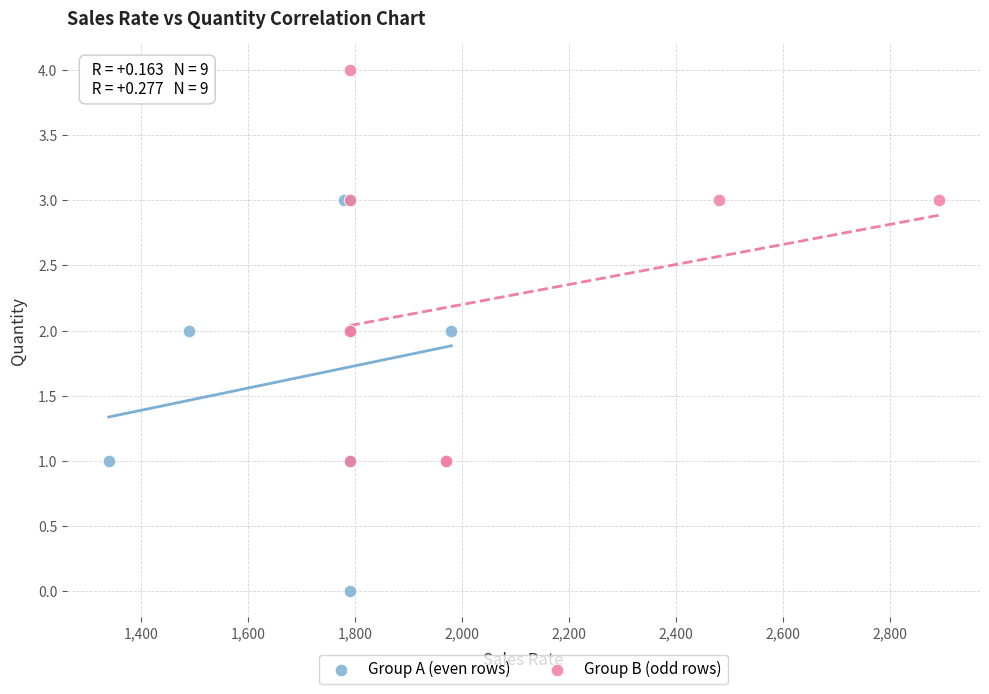

Which series contains the lowest Y value?

Group A (even rows)